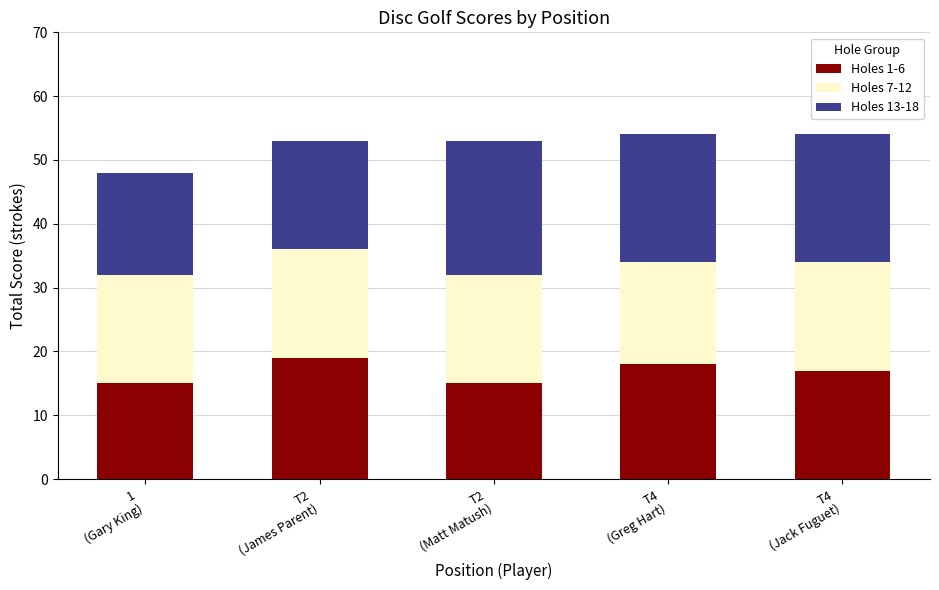

What is the sum of all Holes 1-6 values?

84